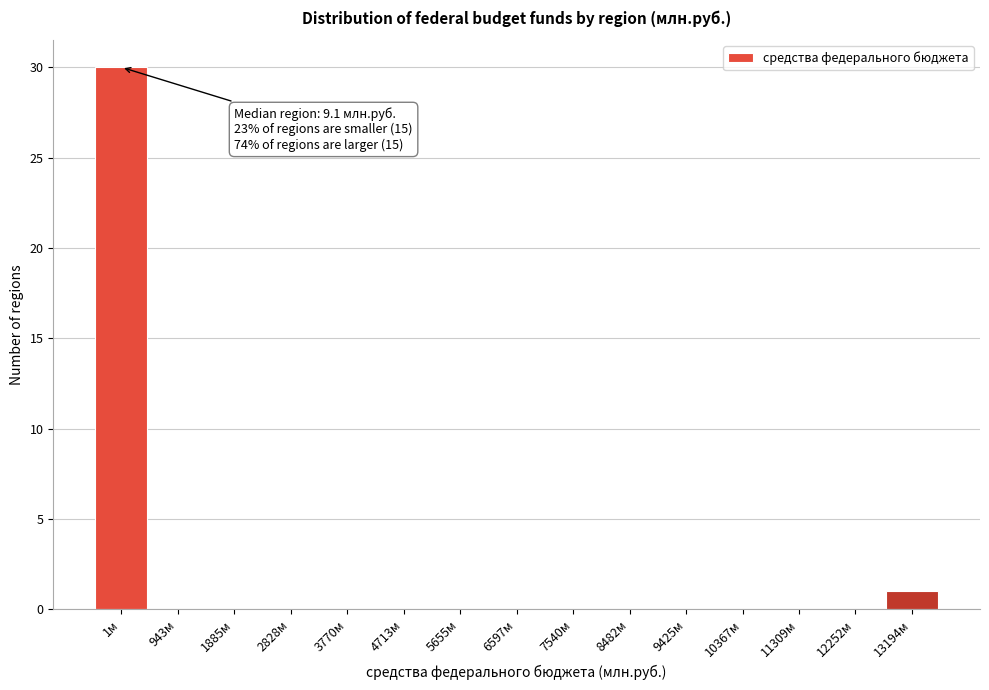

Reading left to right, list all the values displayed in this chart.

1м=30	943м=0	1885м=0	2828м=0	3770м=0	4713м=0	5655м=0	6597м=0	7540м=0	8482м=0	9425м=0	10367м=0	11309м=0	12252м=0	13194м=1